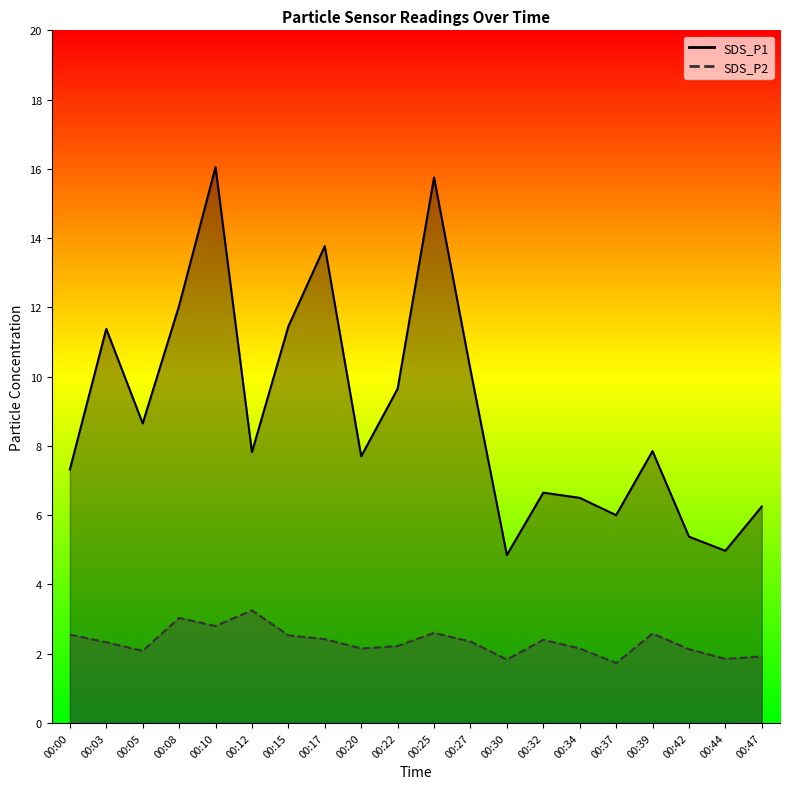

Does the chart have visible grid lines?

No